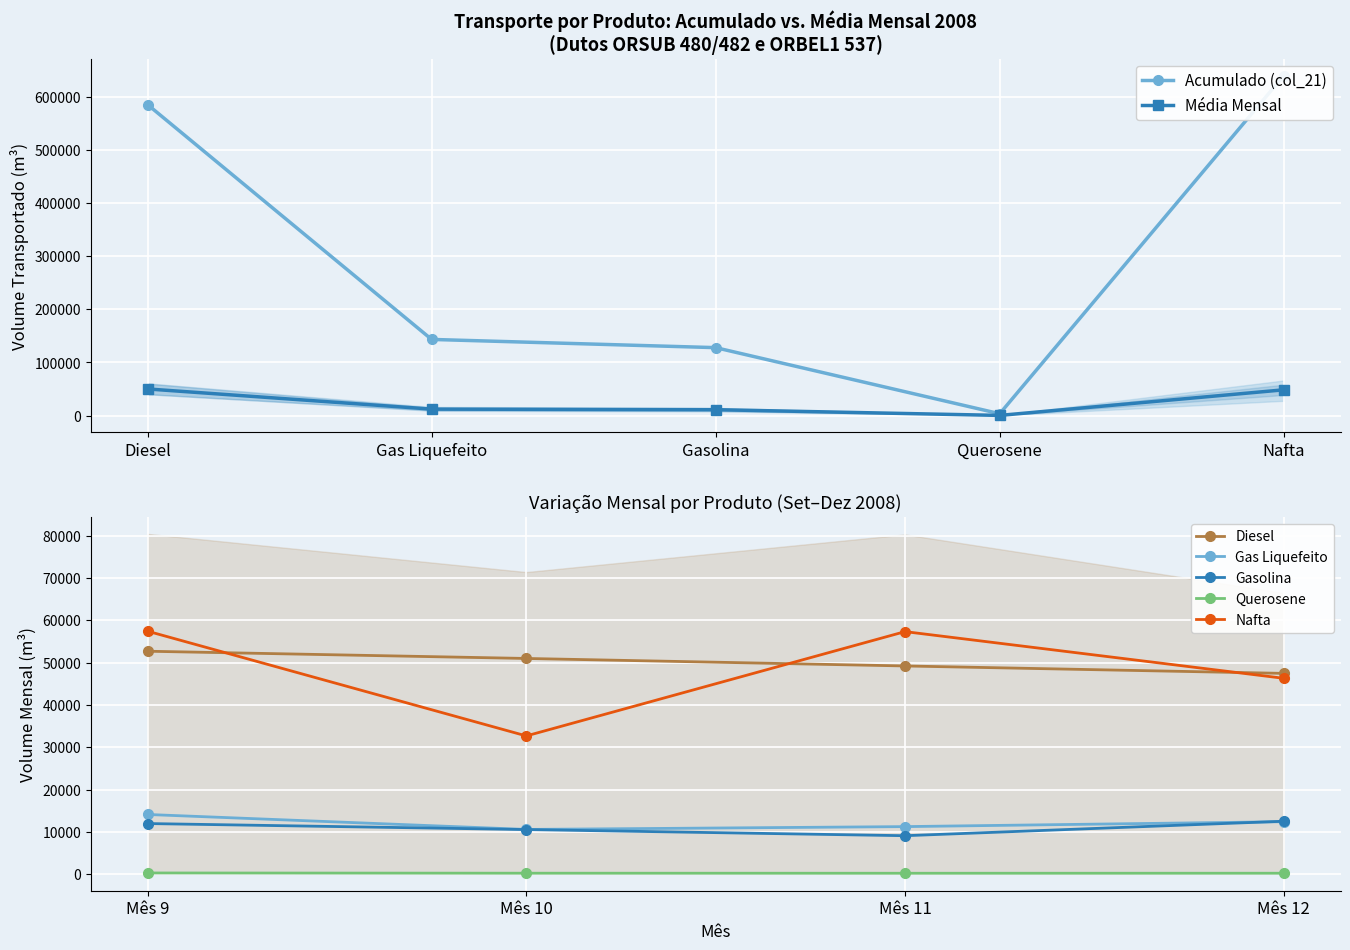

What is the label of the 1st point from the right?

Nafta